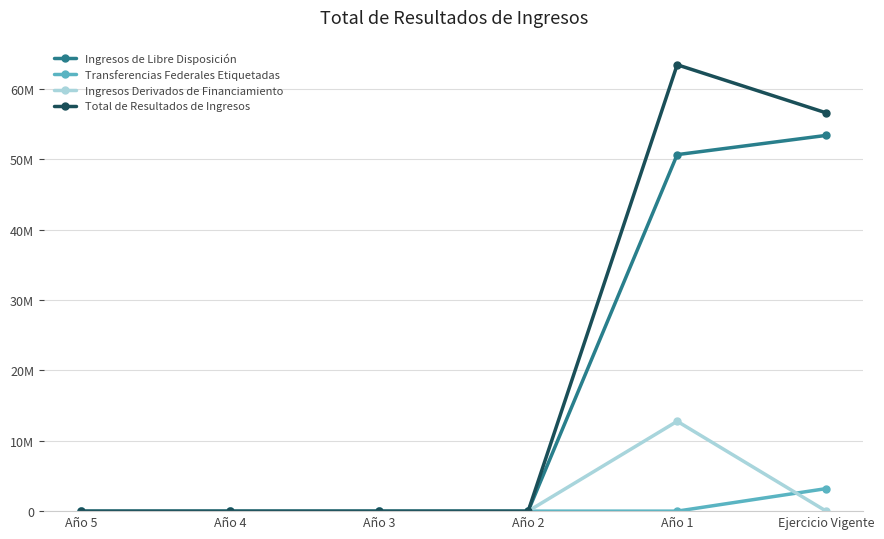

Which category has the lowest value in the Ingresos de Libre Disposición series?

Año 5